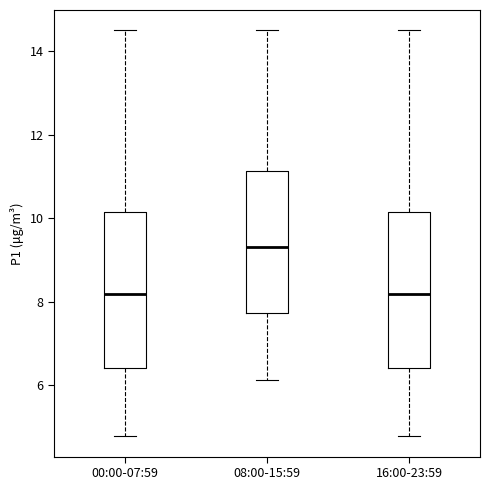

Where is the upper edge of the box for 00:00-07:59 on the y-axis? The values are not printed on the chart, so give them approximately, as read against the axis.

10.2